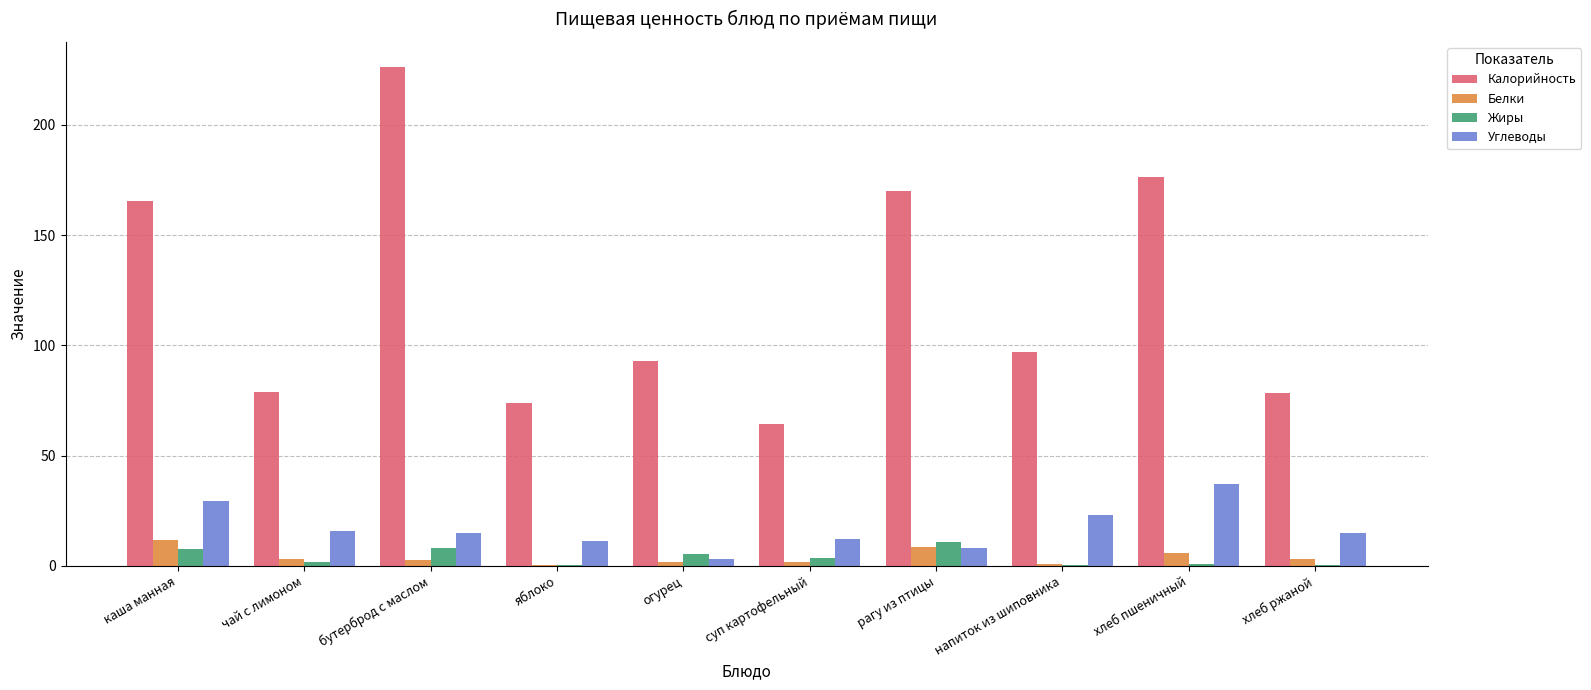

Is it true that Жиры equals 10.6 at рагу из птицы?

True